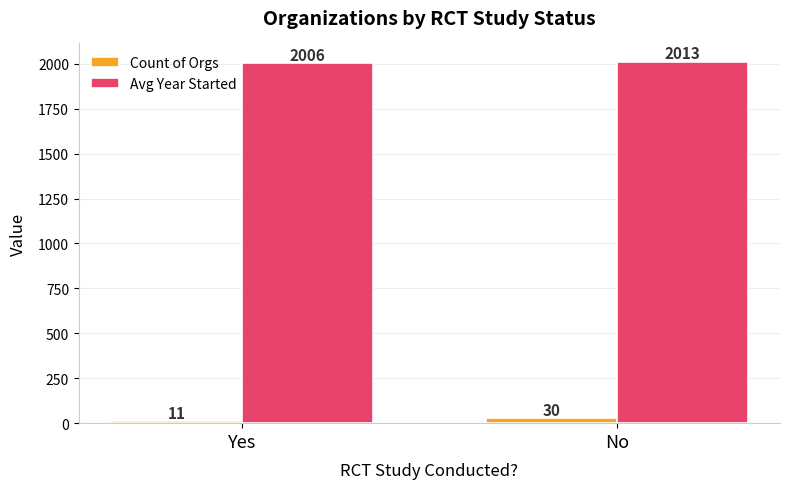

What is the sum of all Count of Orgs values?

41.0